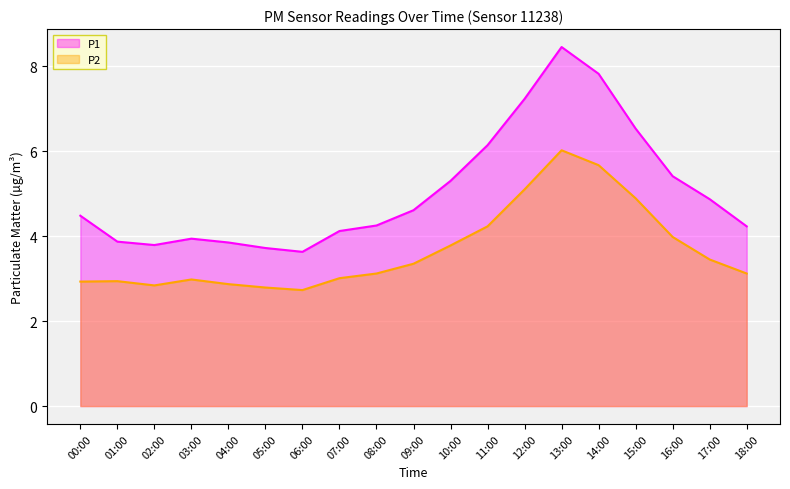

Which has a higher value, 02:00 or 00:00?

00:00